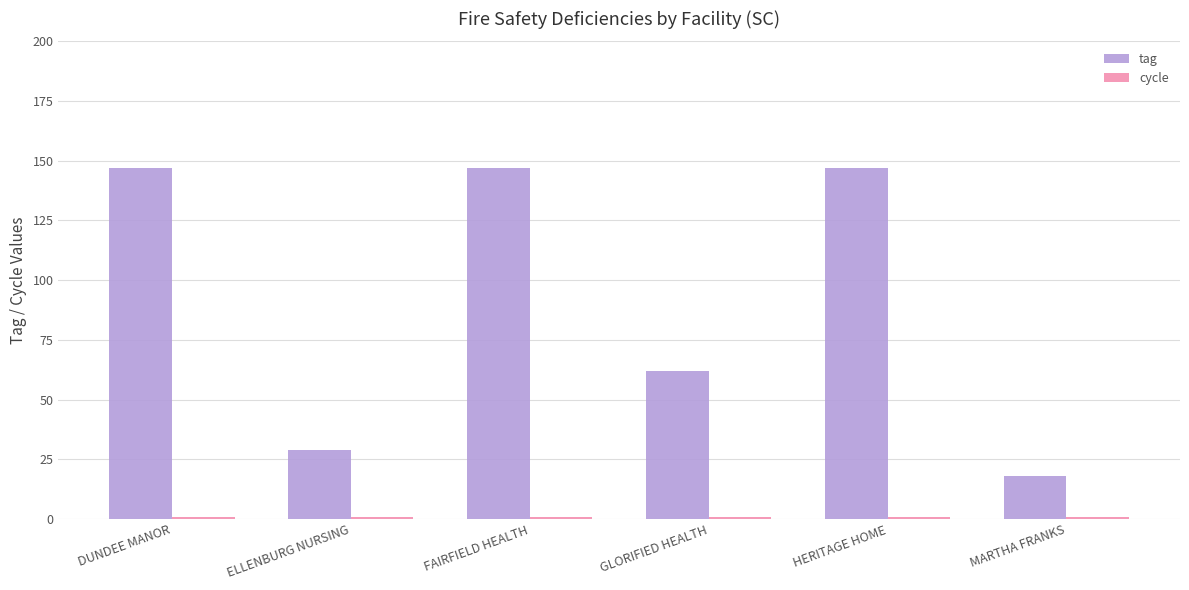

What is the difference between the maximum and minimum values in the tag series?

129